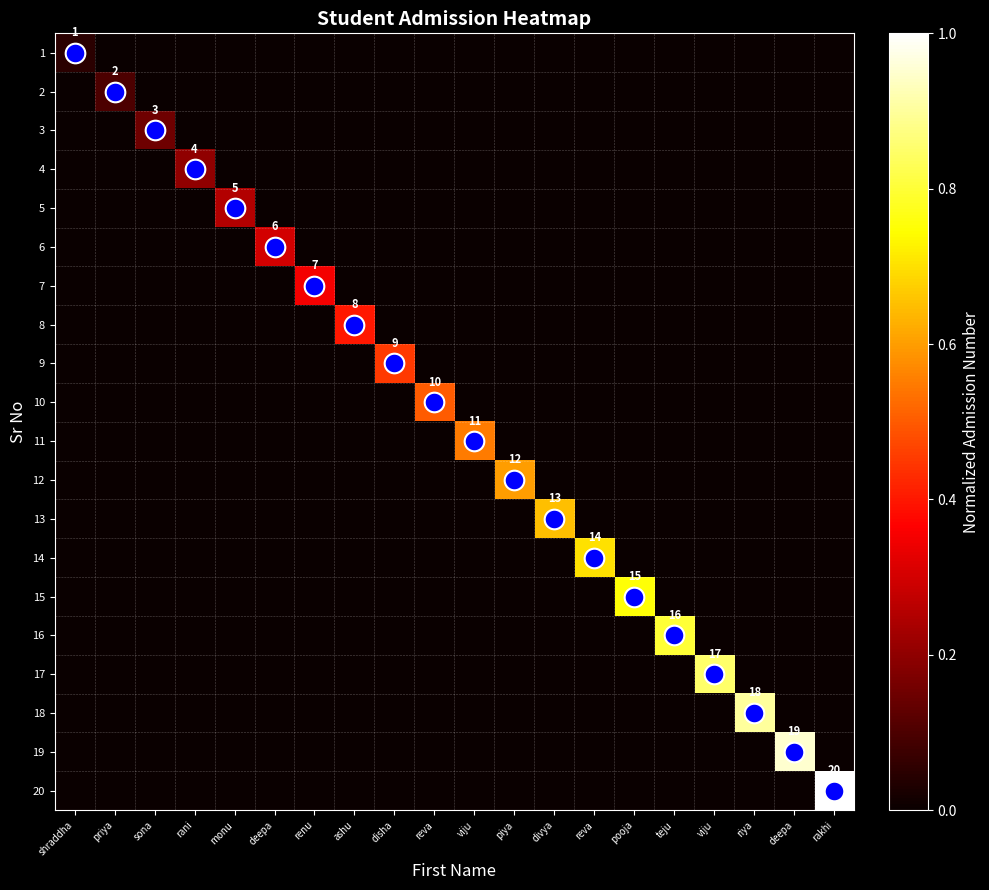

Which series has the widest spread of values?

20